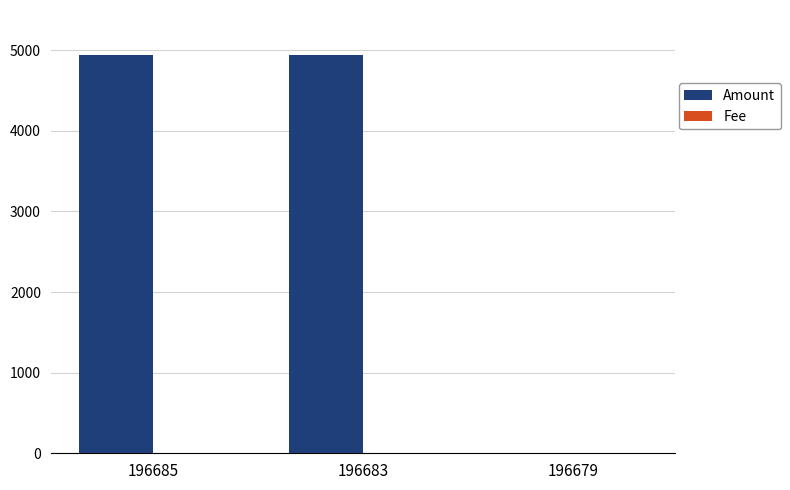

The Amount series shows 4947.6 at 196685. True or false?

True